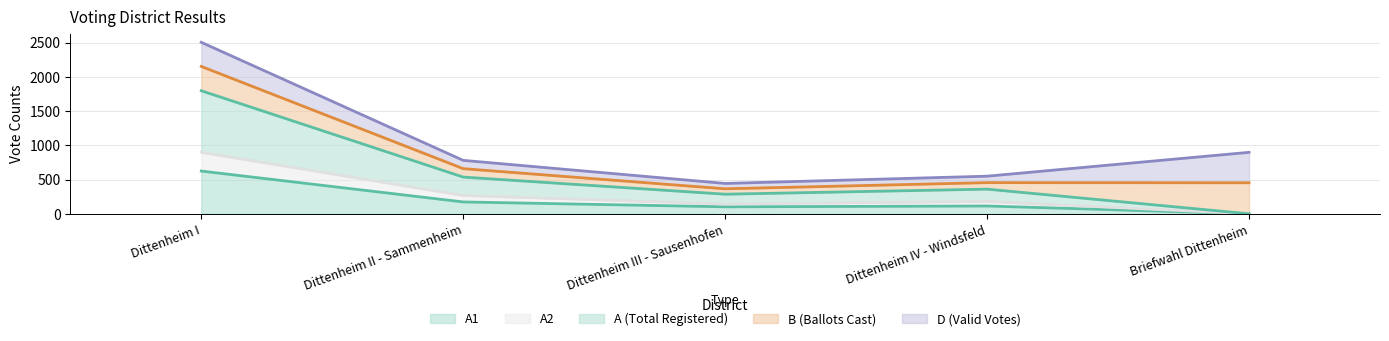

In A2, how many points are lower than both neighbors (excluding endpoints)?

1